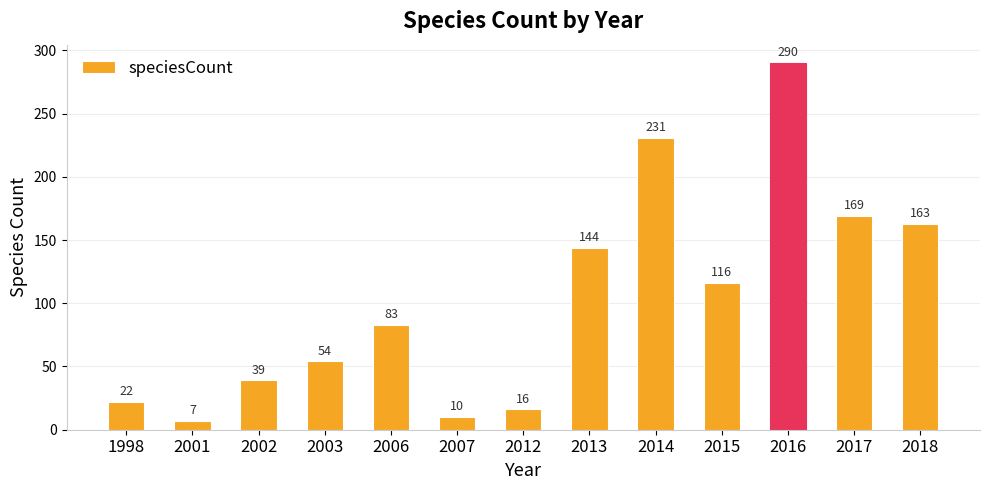

What is the difference between the second highest and minimum values?

224